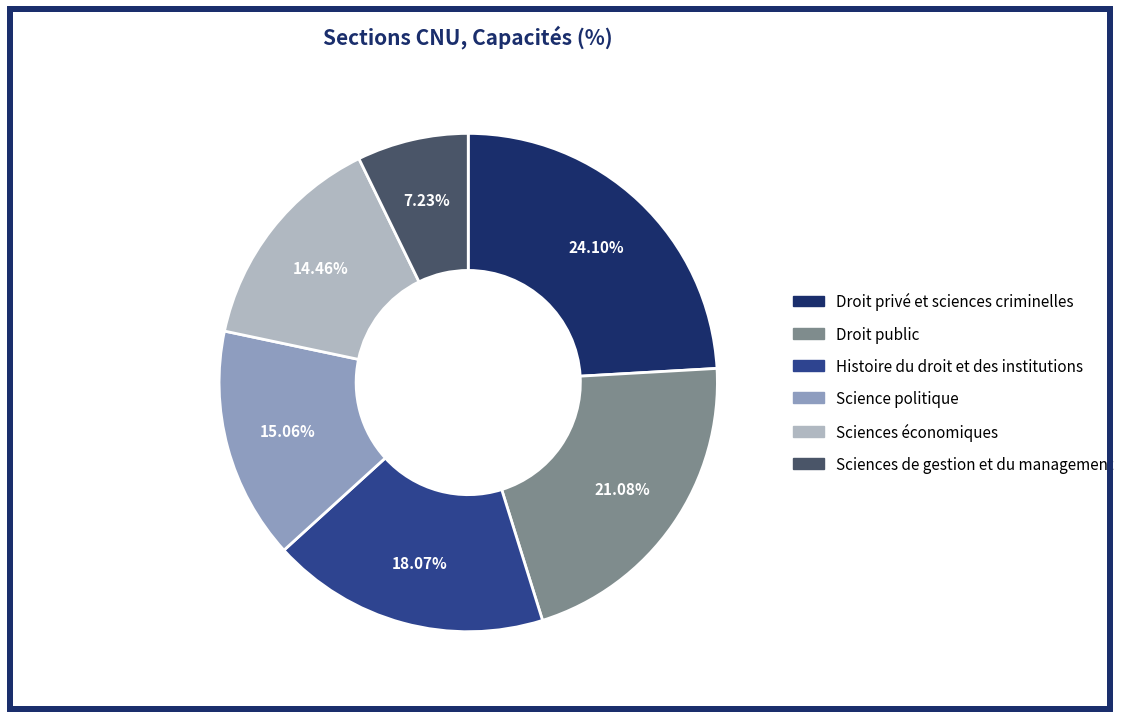

What percentage is the Sciences économiques slice, to the nearest percent?

14%